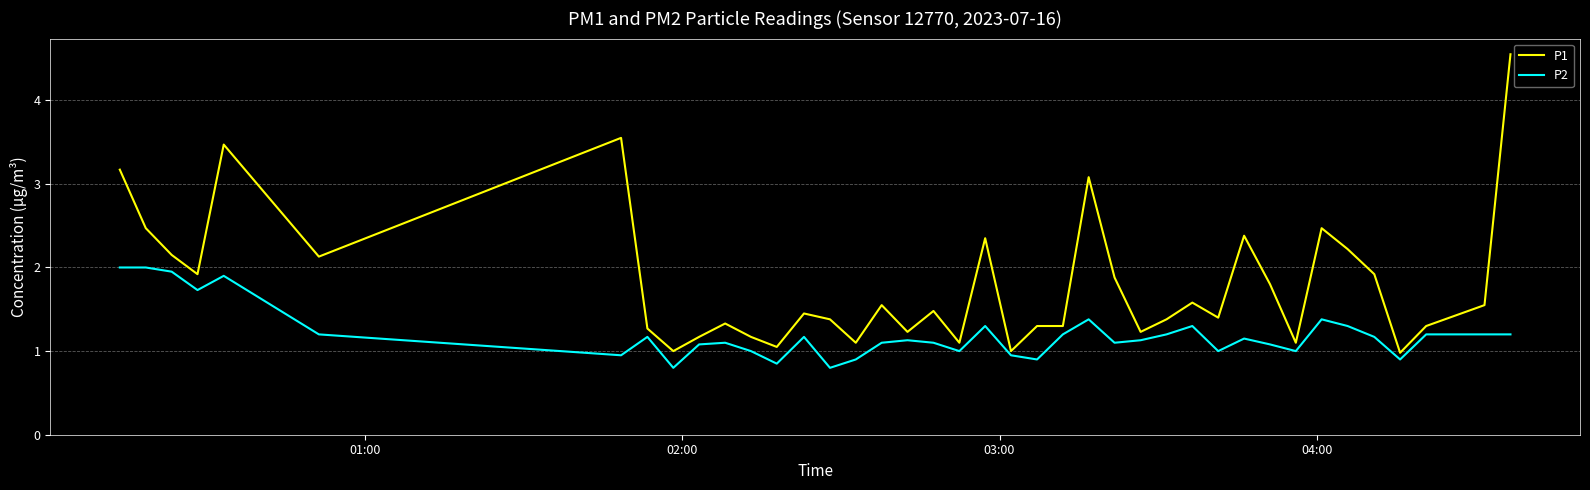

What are all the series names shown in the legend?

P1, P2